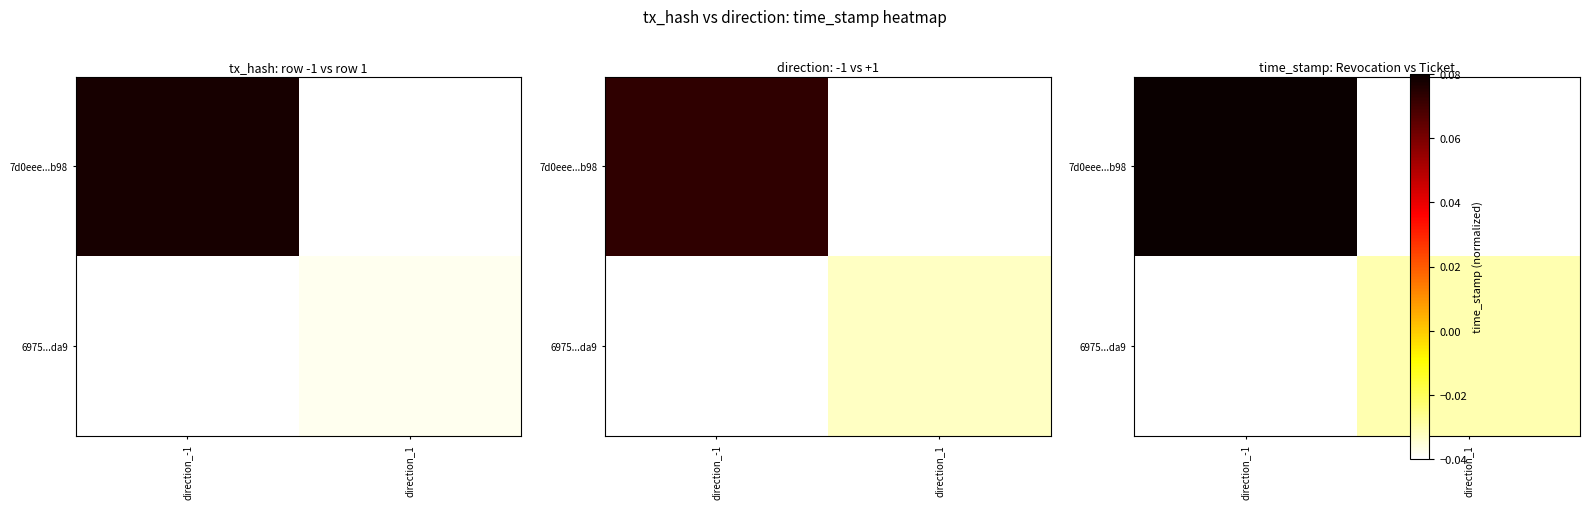

What is the sum of all 6975...da9 values?

-0.1